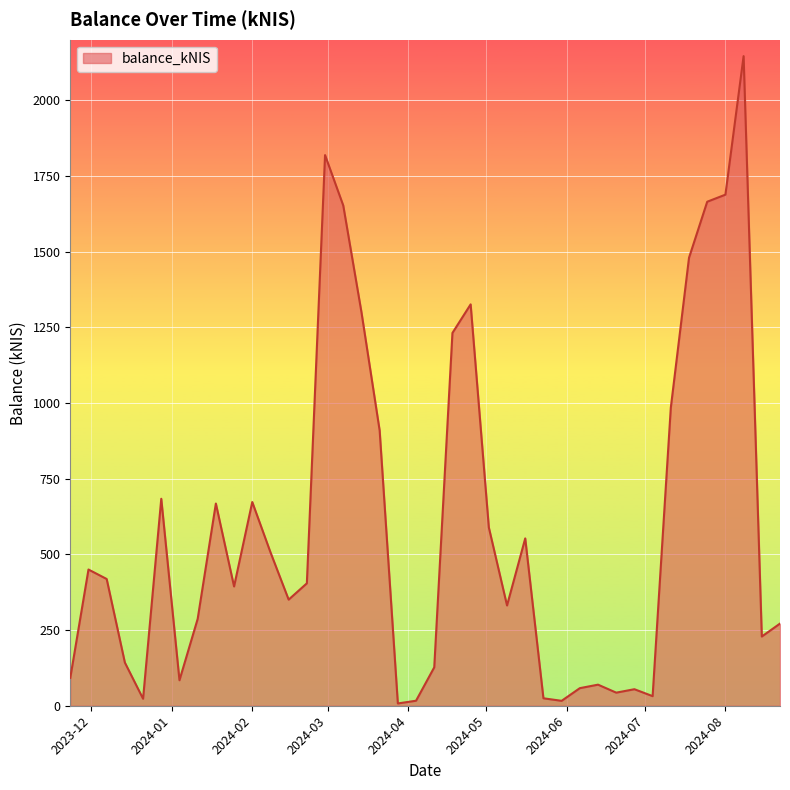

What is the greatest value displayed?

2145.8